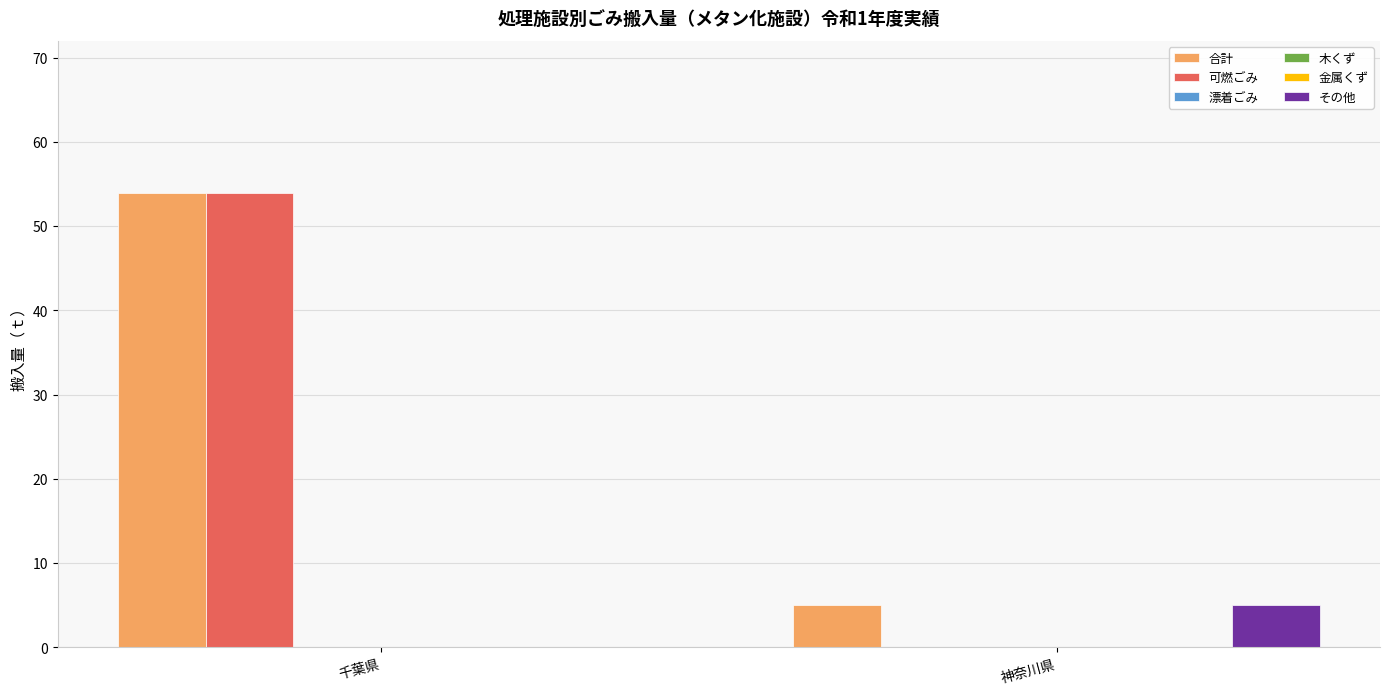

Where is 漂着ごみ nearest to the value 0?

千葉県